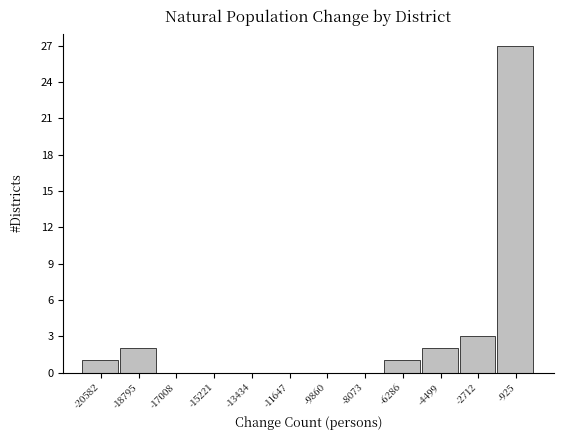

Which range on the x-axis has the tallest bar?

-1800 to 0